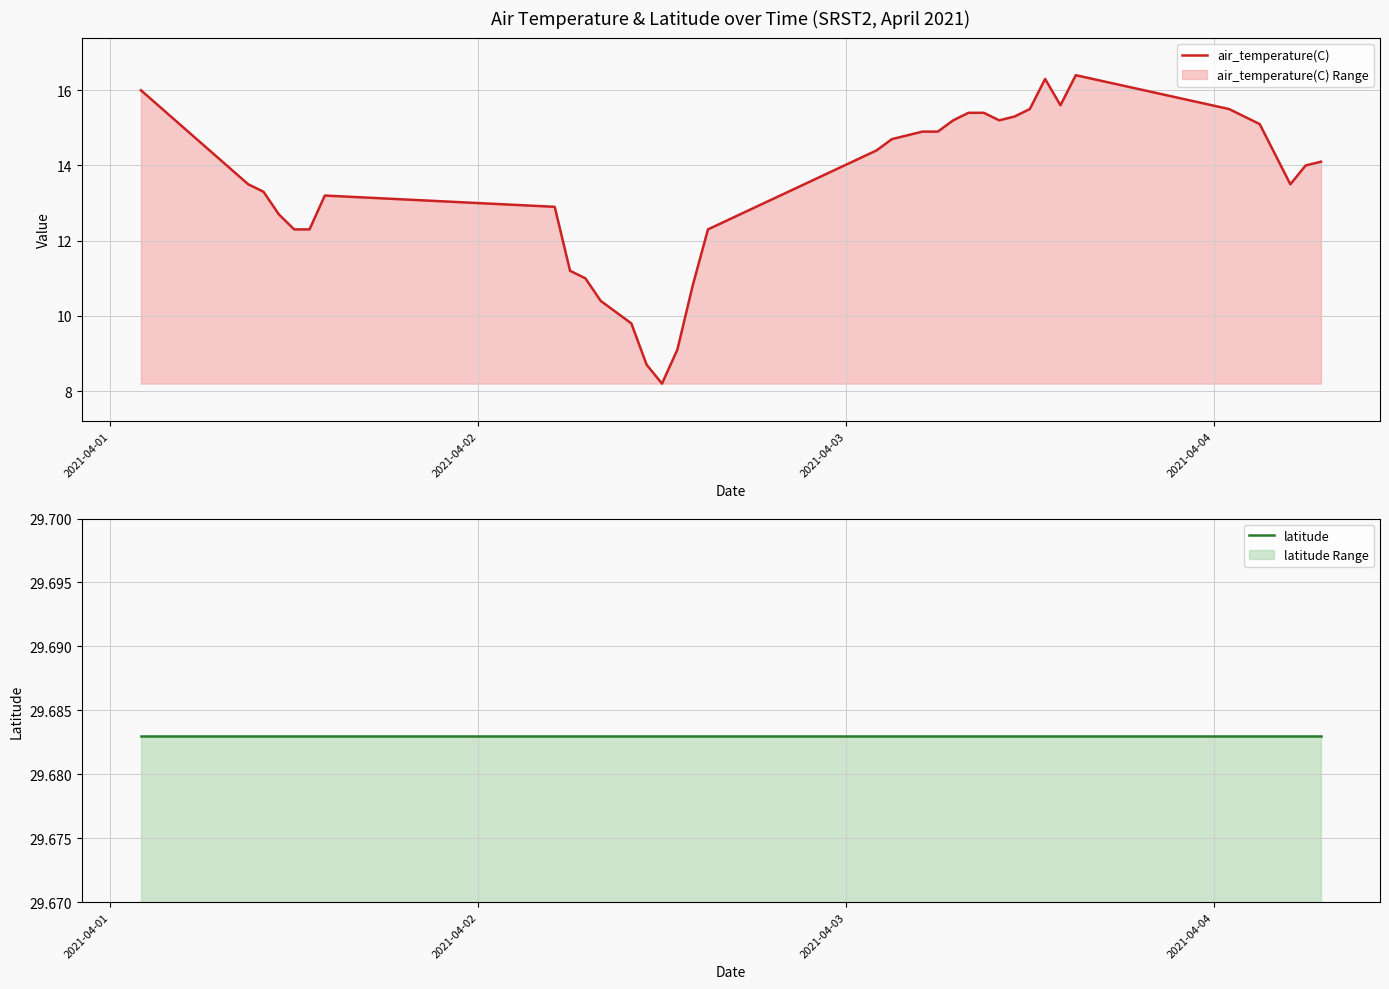

True or false: latitude and air_temperature(C) intersect in this chart.

False